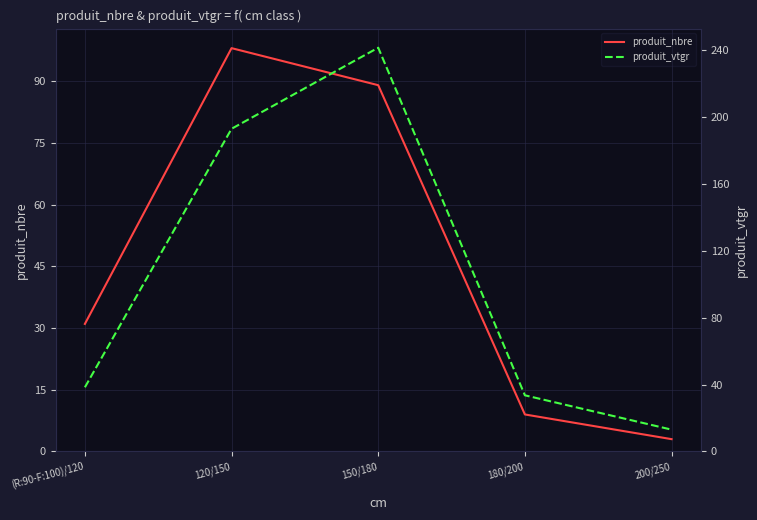

True or false: produit_vtgr and produit_nbre cross at least once.

False